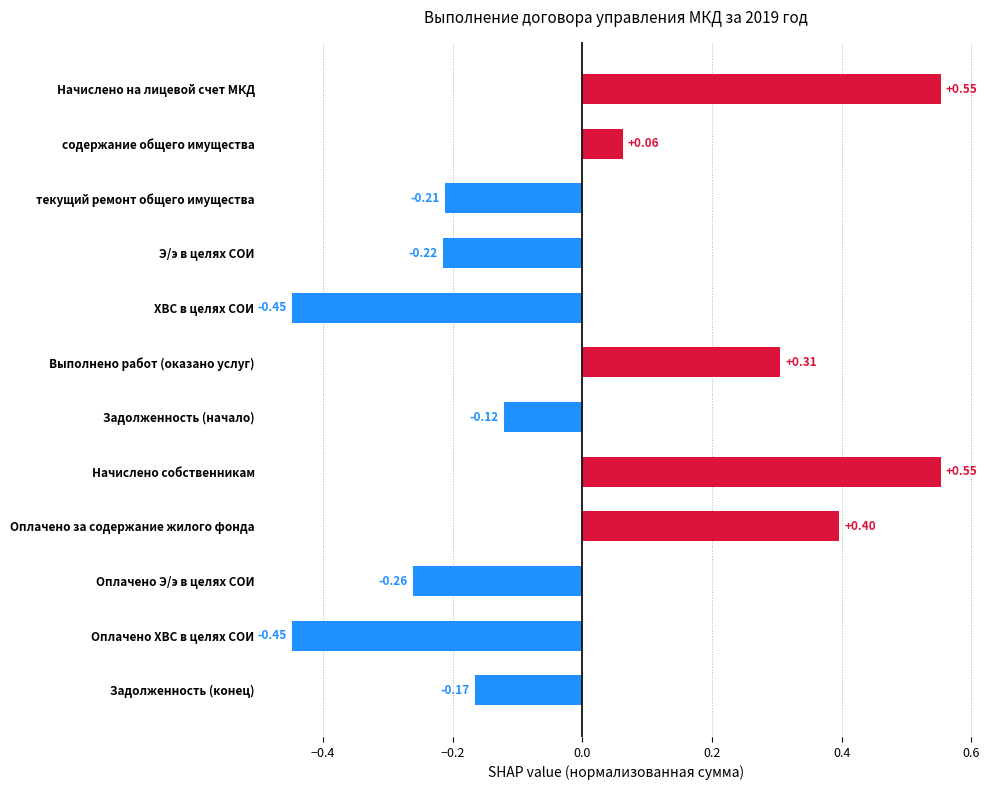

Which has a higher value, Задолженность (начало) or Начислено на лицевой счет МКД?

Начислено на лицевой счет МКД